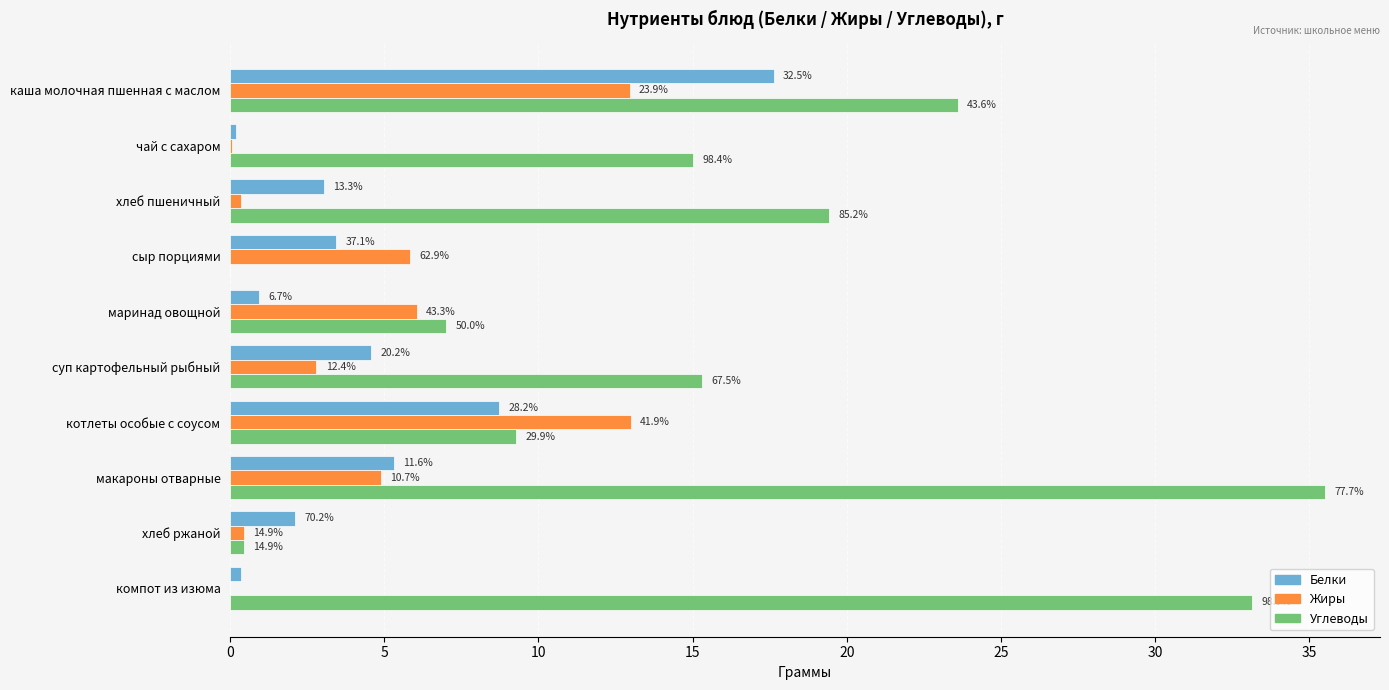

What are all the series names shown in the legend?

Белки, Жиры, Углеводы